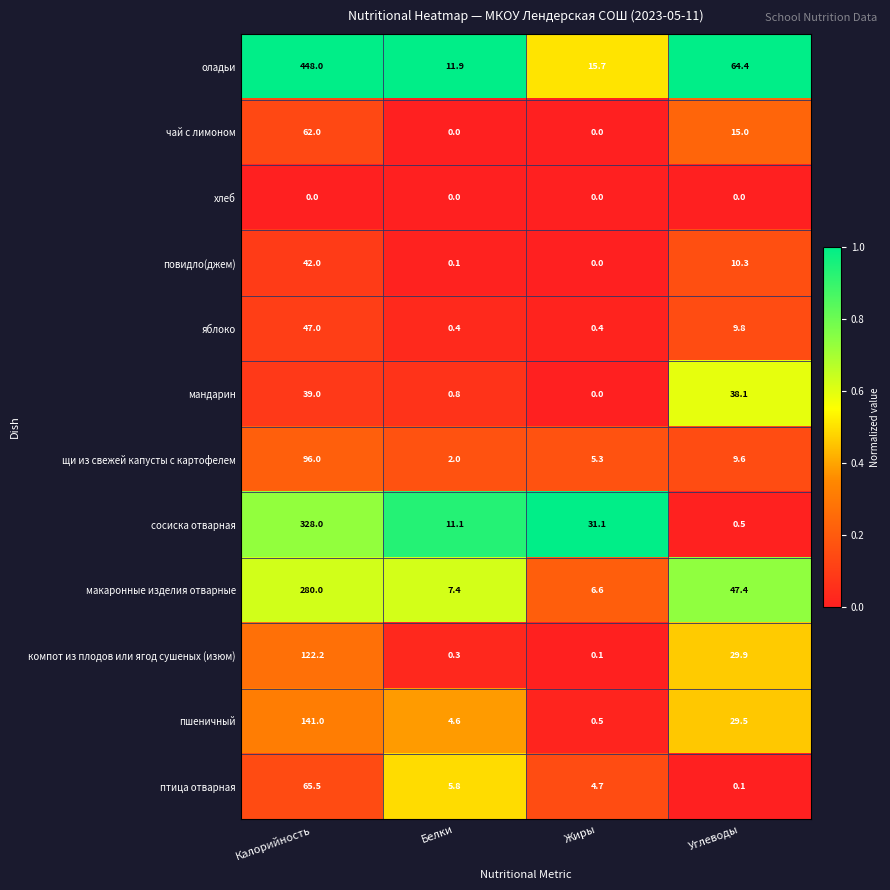

Which category has the lowest value in the птица отварная series?

Углеводы